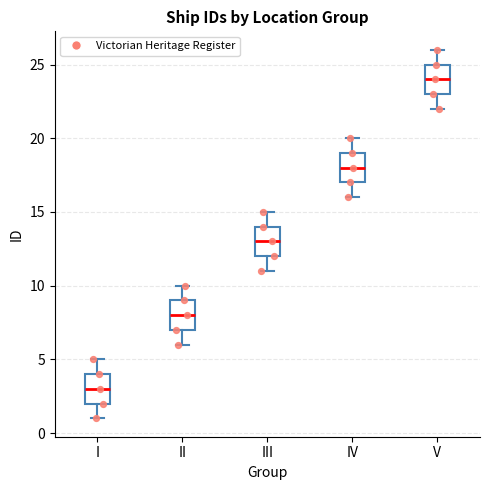

Where does the median line of the box for III sit on the y-axis? The values are not printed on the chart, so give them approximately, as read against the axis.

13